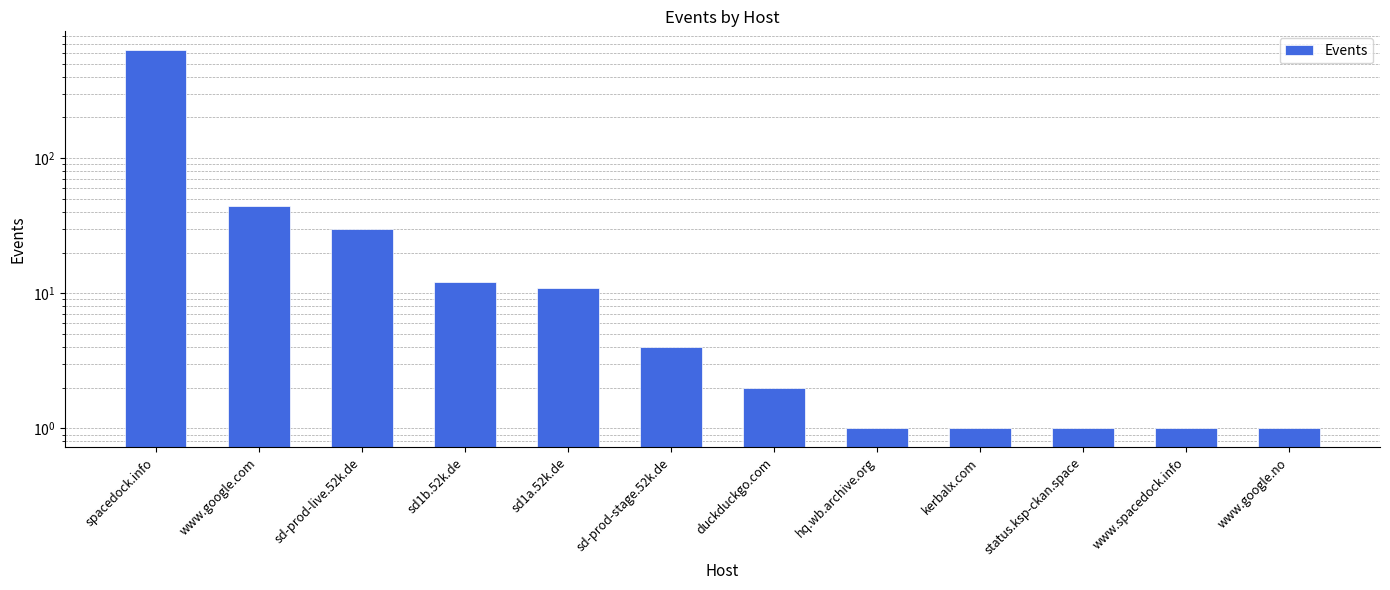

The chart shows a value of 12 at sd1b.52k.de. True or false?

True